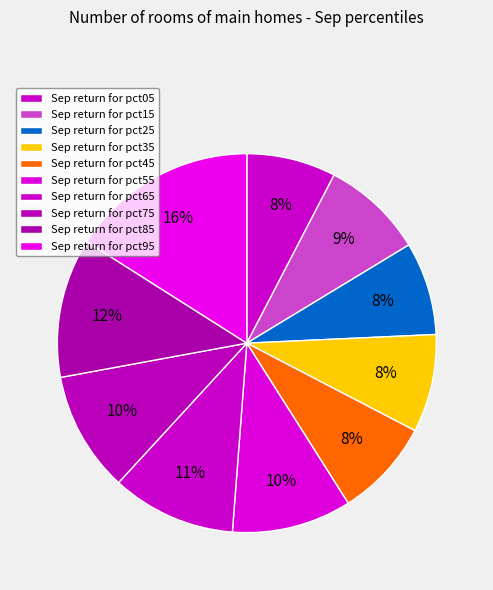

How many segments does this pie chart have?

10